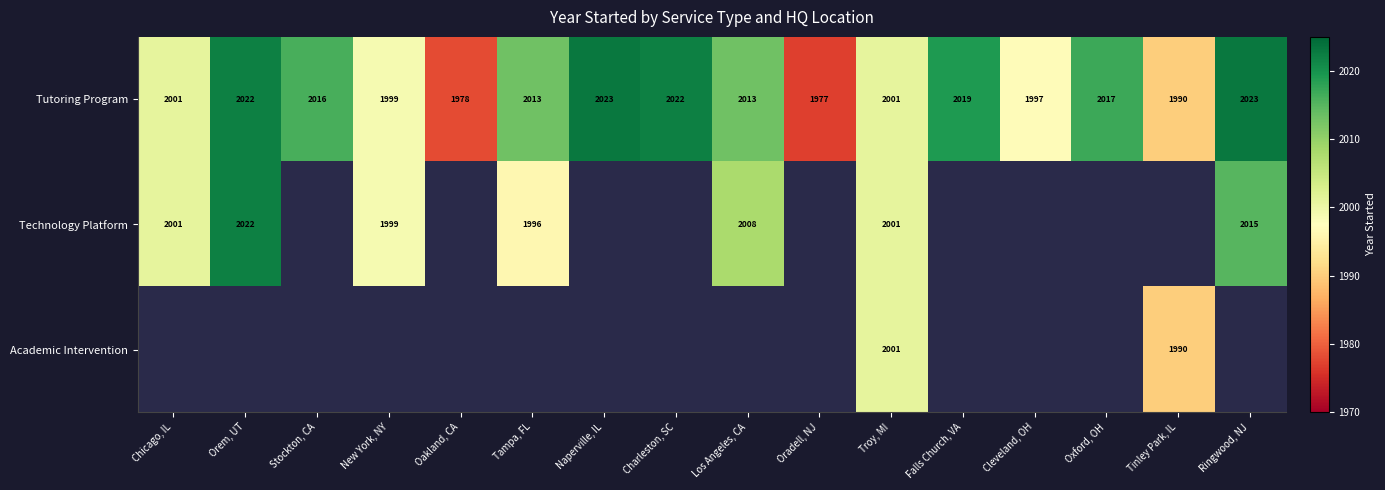

The Tutoring Program series shows 2022 at Charleston, SC. True or false?

True